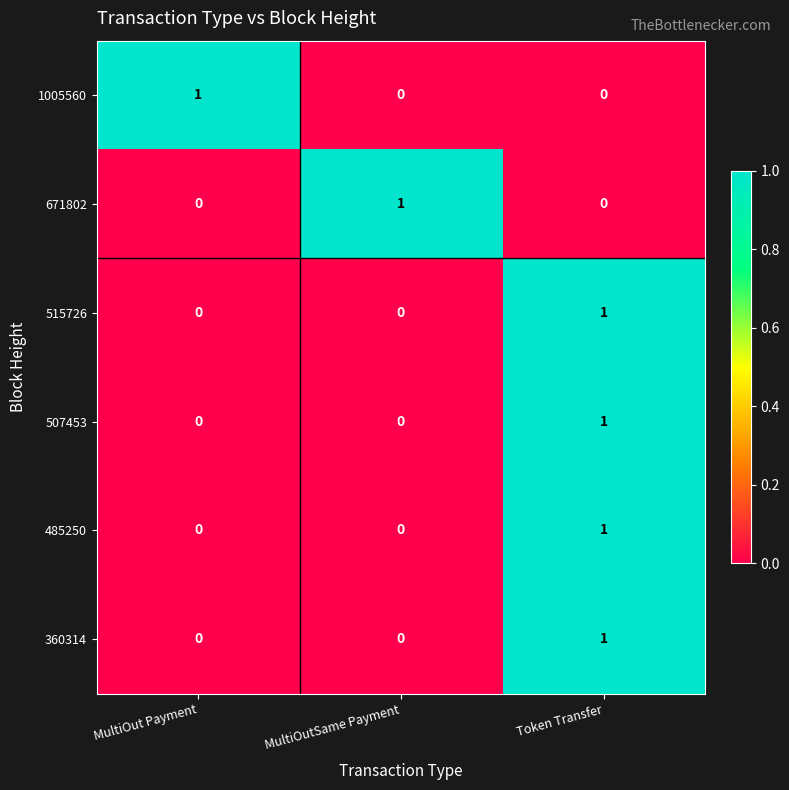

The value of 671802 at MultiOut Payment is -1. True or false?

False